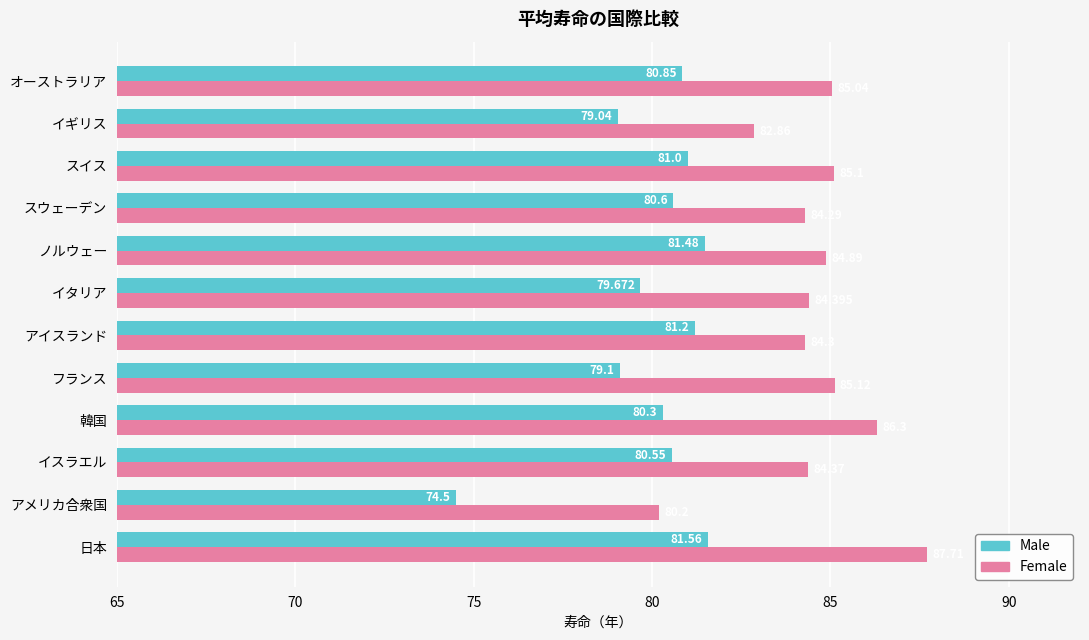

Which series has the largest total across all categories?

Female